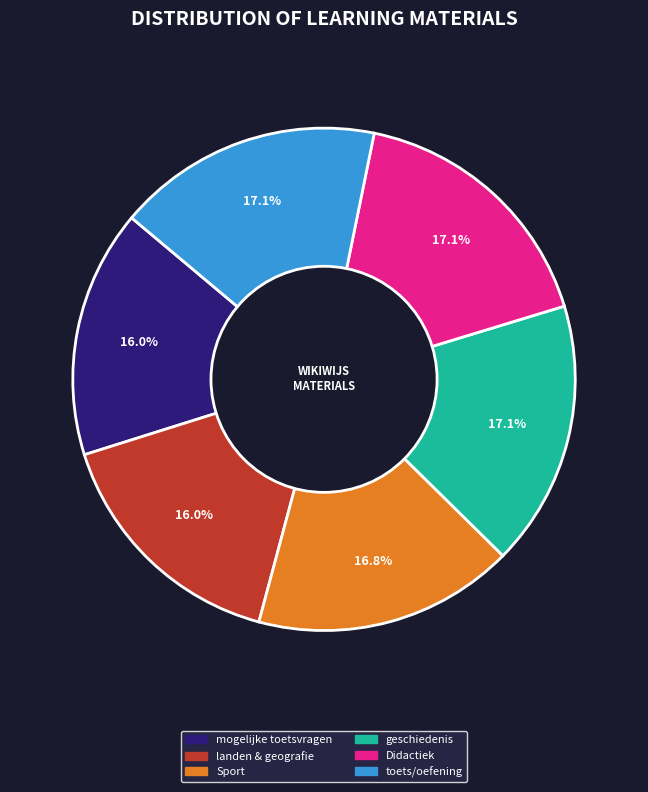

To the nearest percent, what is the average slice percentage?

17%